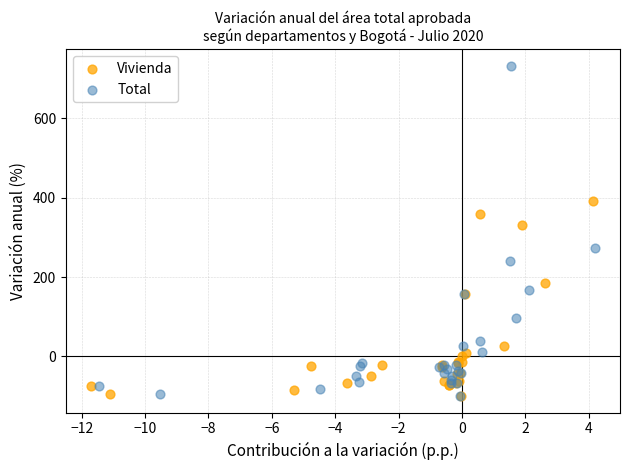

Which series contains the highest Y value?

Total